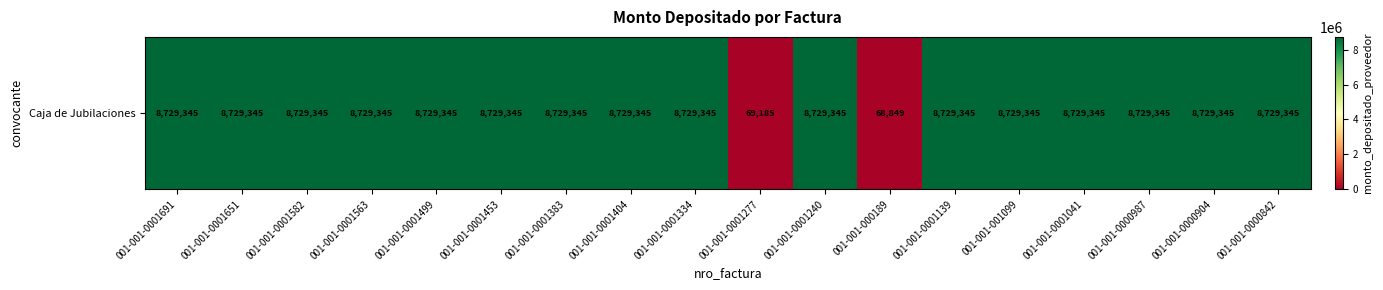

What is the smallest value displayed?

68849